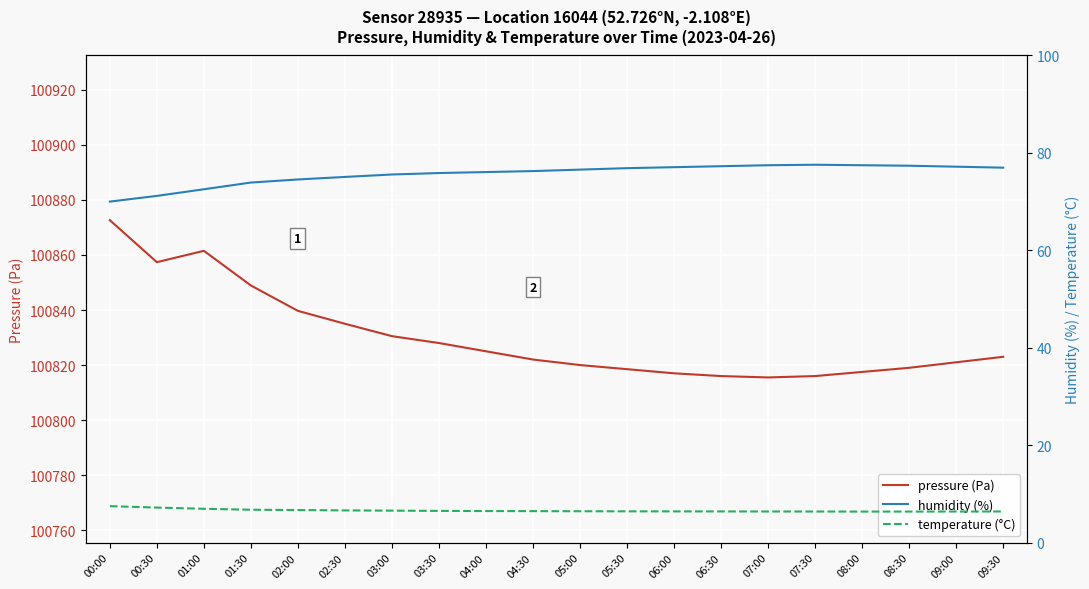

List the series in order of their peak value, lowest first.

temperature (°C), humidity (%), pressure (Pa)